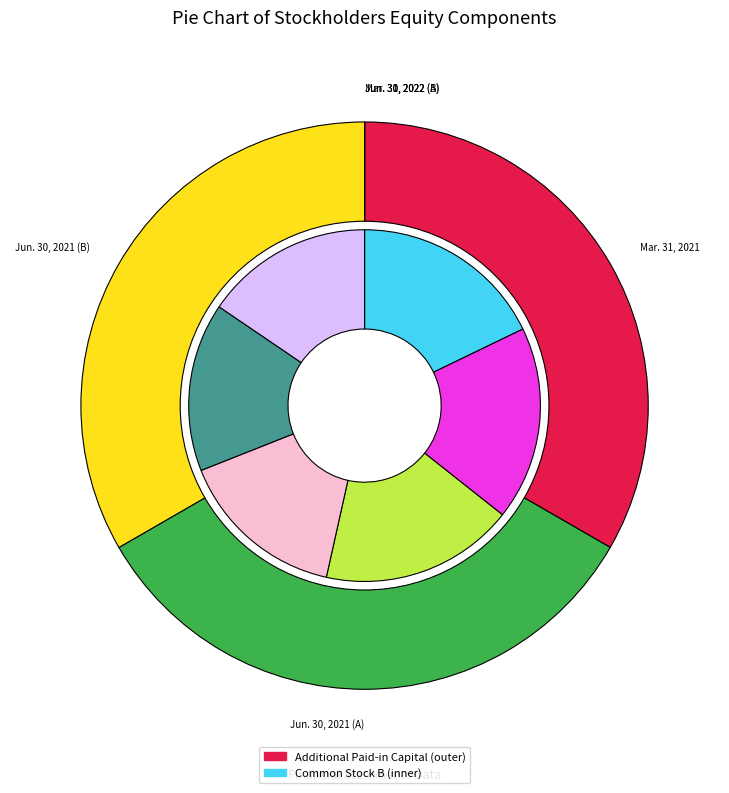

What is the largest slice in the pie chart?

Mar. 31, 2021